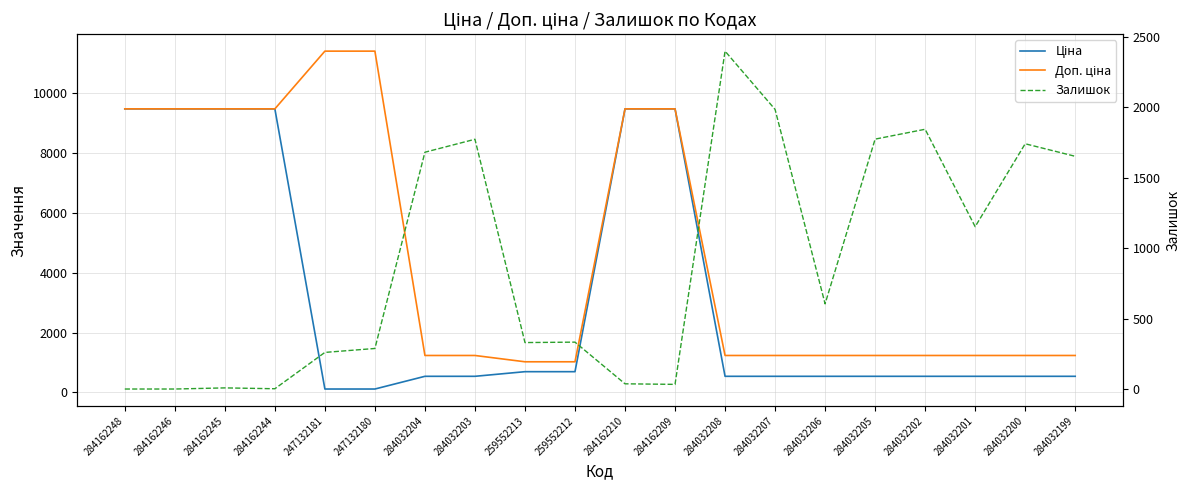

The Доп. ціна series shows 9480.1 at 284162248. True or false?

True